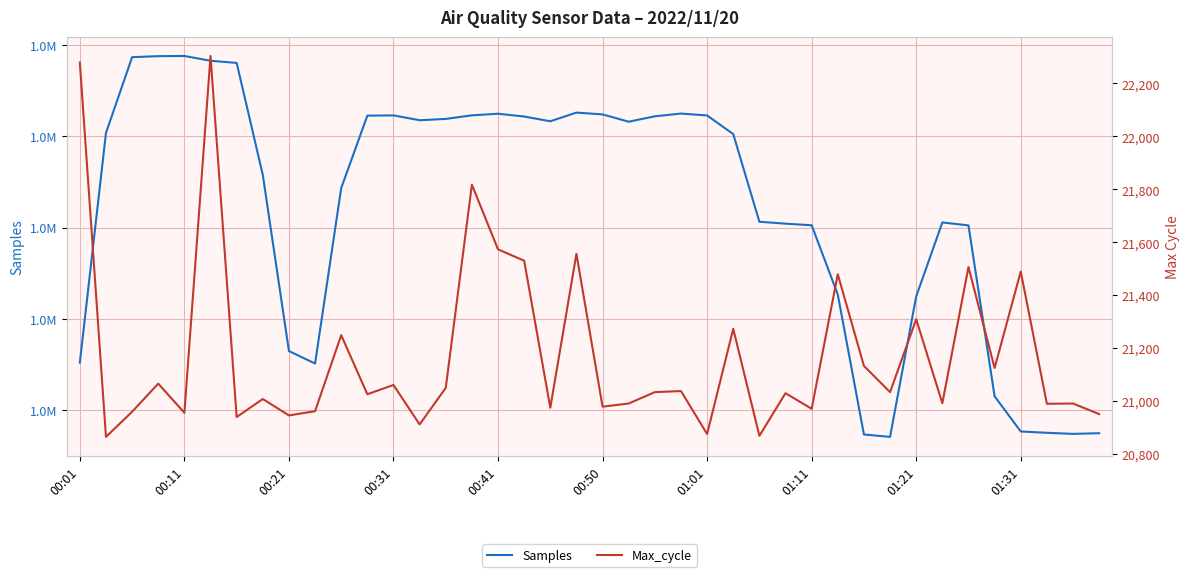

What is the value of the Samples point at the 12th from the left?

1812249